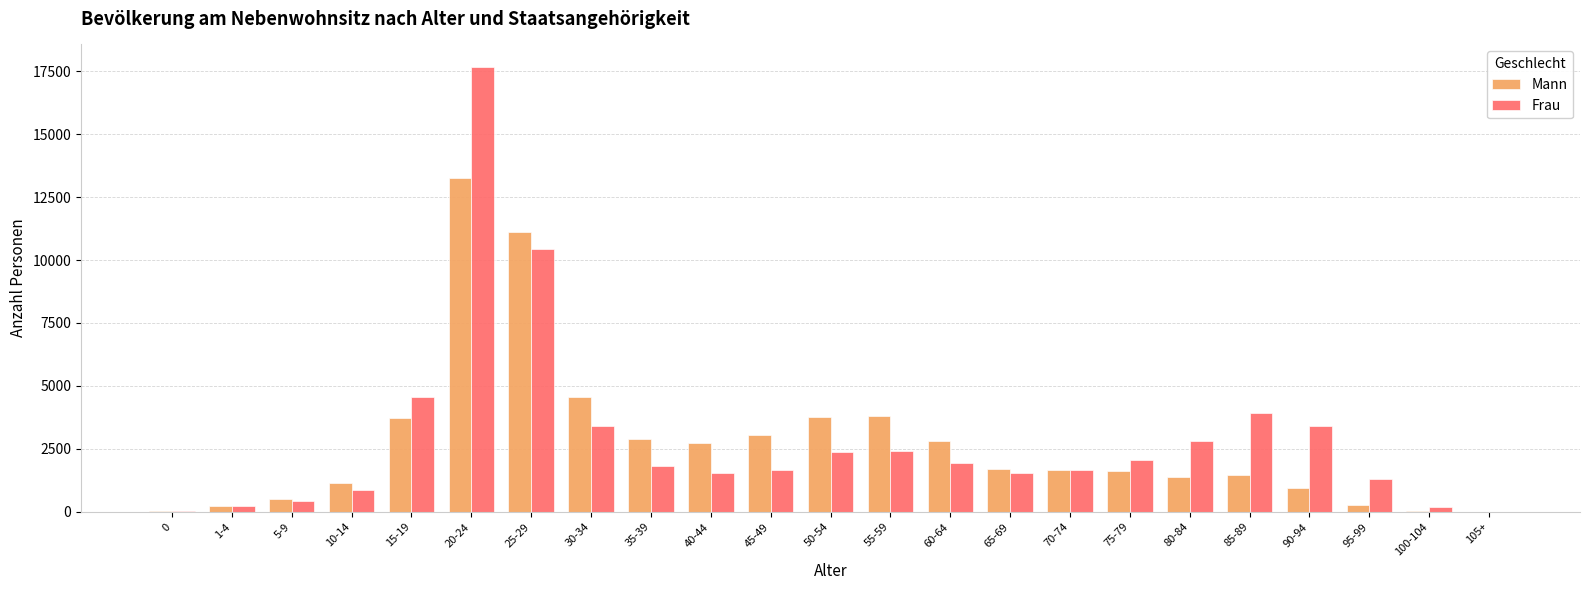

The Frau series shows 4644 at 90-94. True or false?

False